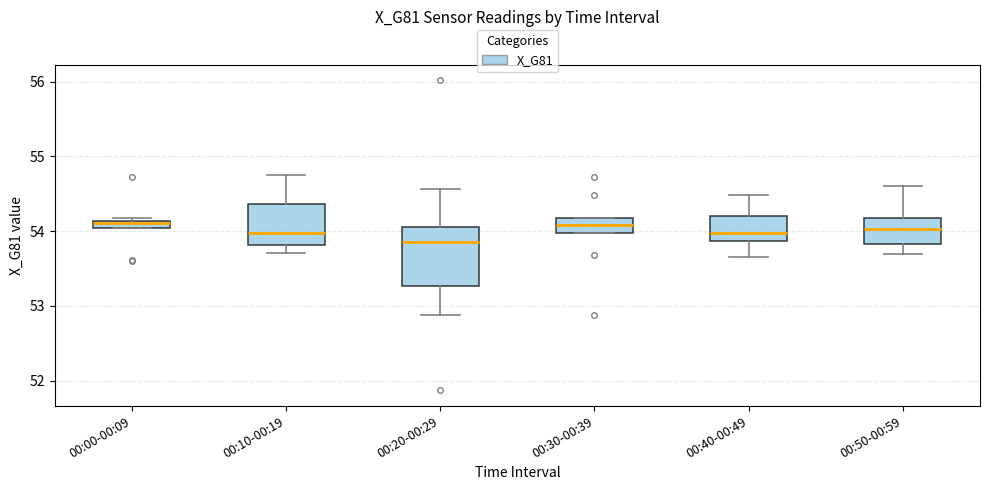

Which box is the tallest, from its lower edge to its upper edge?

00:20-00:29